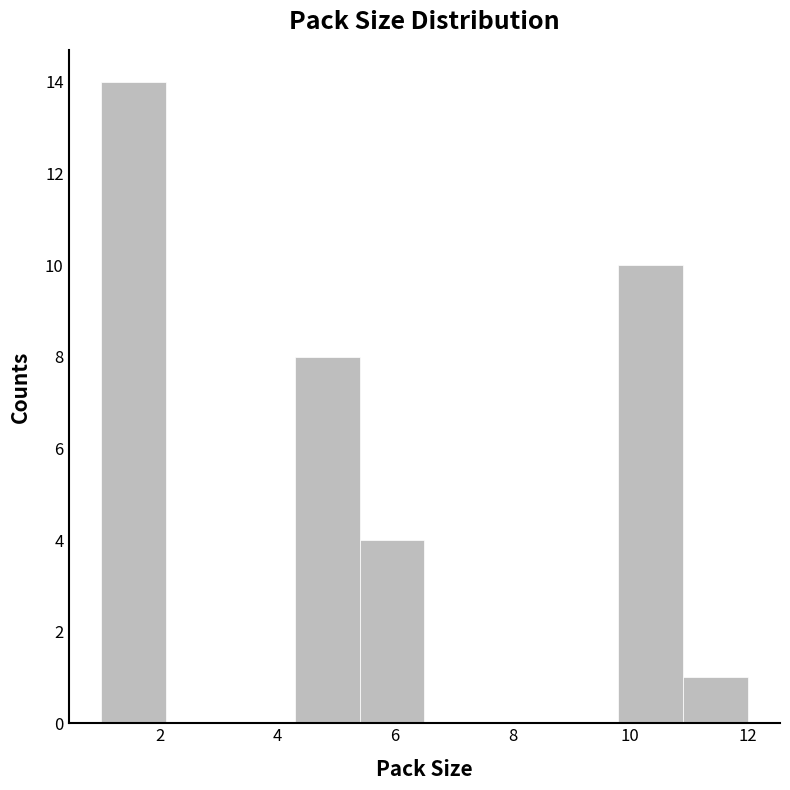

Reading left to right, list every bar in this chart as the range it spans on the x-axis followed by its height. Neither the bar edges nor the heights are printed on the chart, so give them approximately, as read against the axes.

1.0 to 2.1: 14
2.1 to 3.2: 0
3.2 to 4.3: 0
4.3 to 5.4: 8
5.4 to 6.5: 4
6.5 to 7.6: 0
7.6 to 8.7: 0
8.7 to 9.8: 0
9.8 to 10.9: 10
10.9 to 12.0: 1